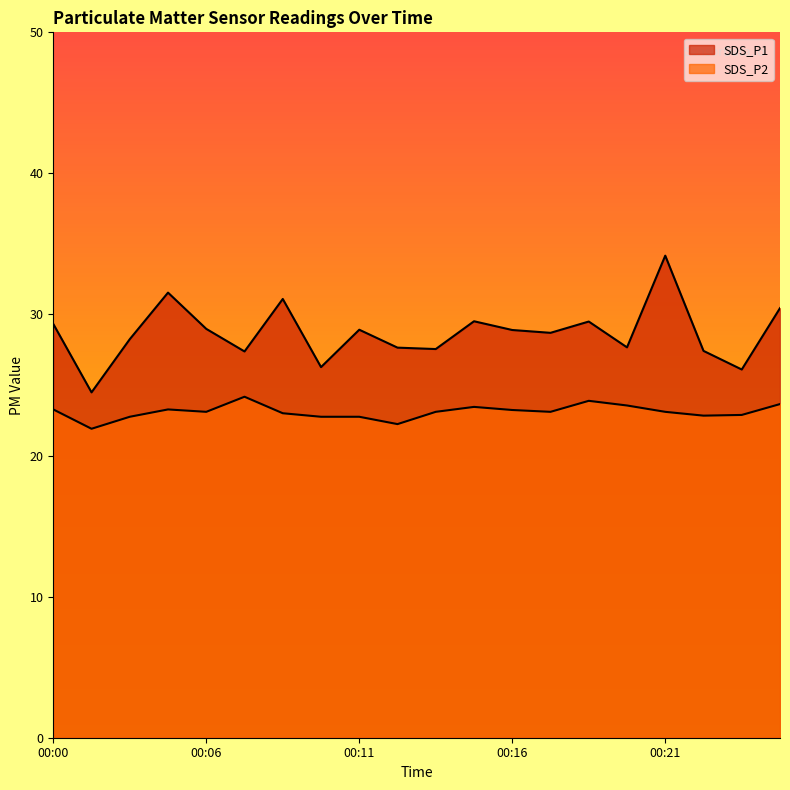

What is the minimum value shown in the chart?

21.9